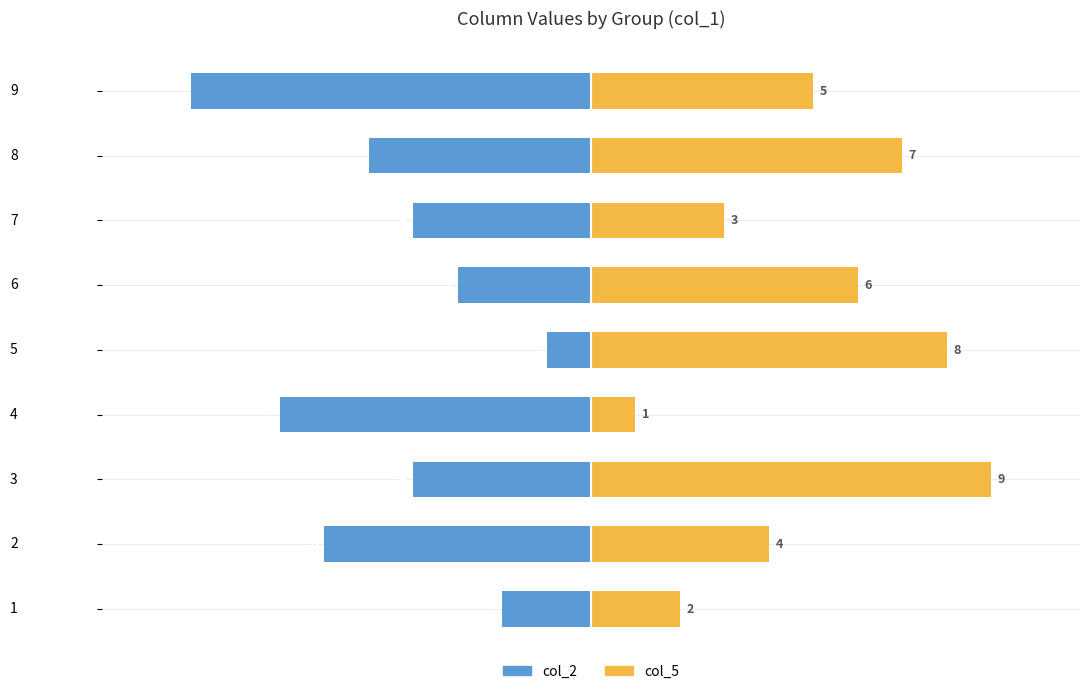

How many bars are there in total?

18